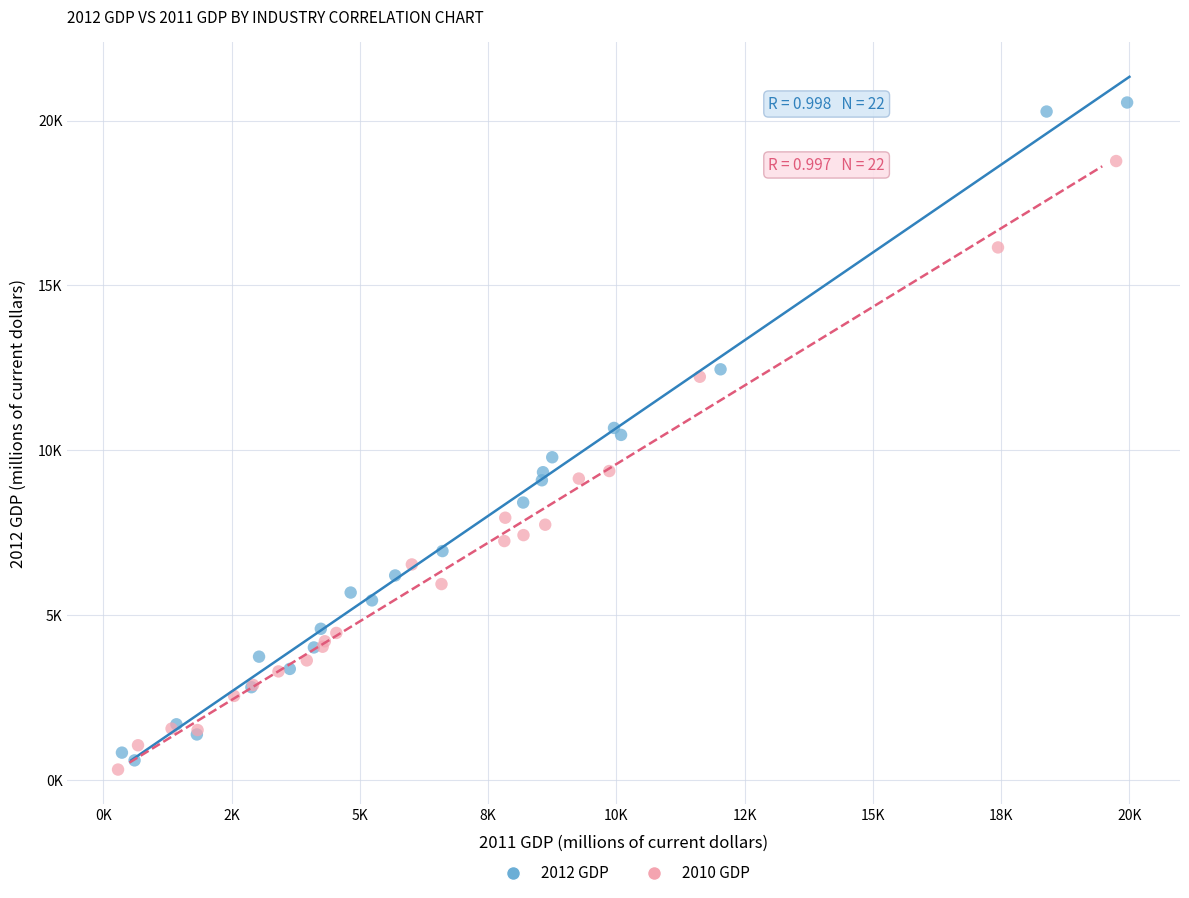

Which series has the largest Y range (max minus min)?

2012 GDP